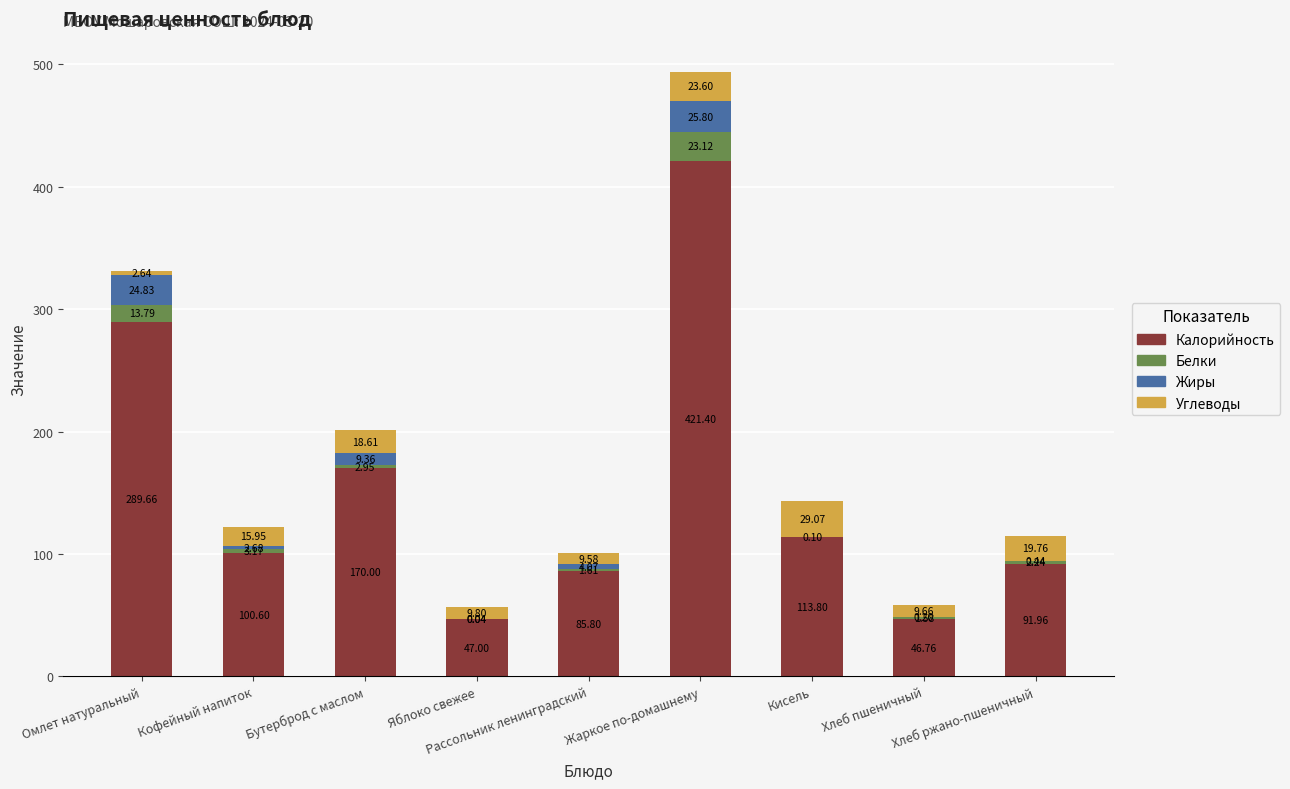

How many values in the Калорийность series exceed 100?

5